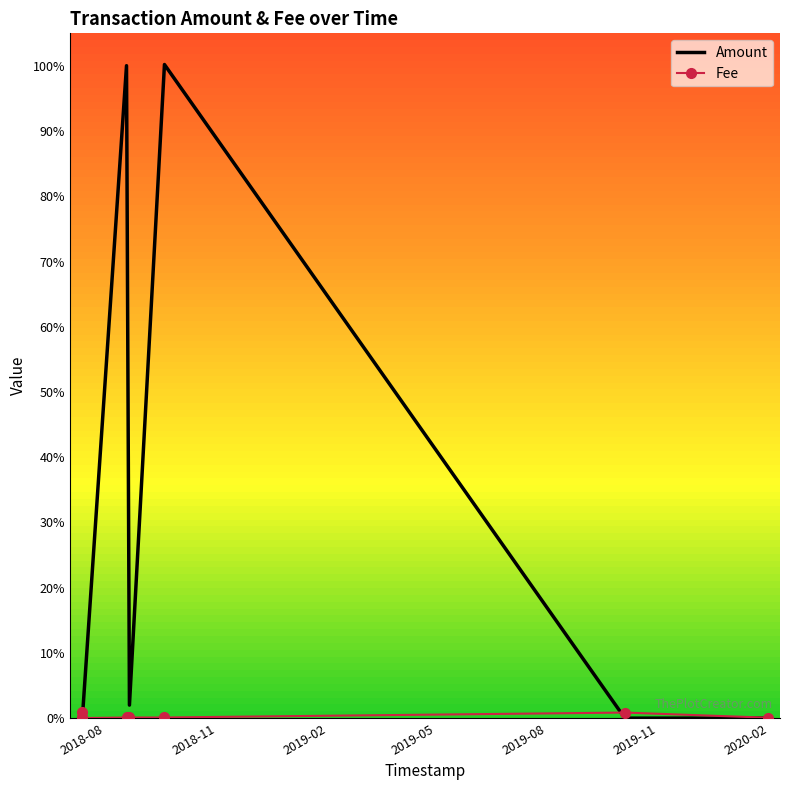

Which series has the largest total across all categories?

Amount